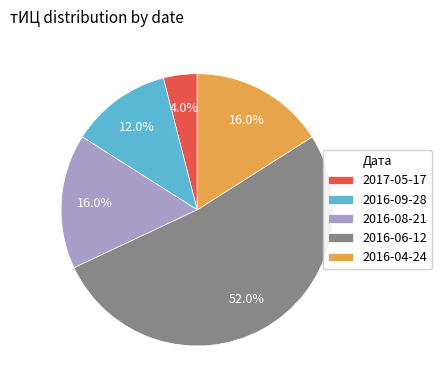

Is it true that 2016-06-12 is 64% of the pie?

False